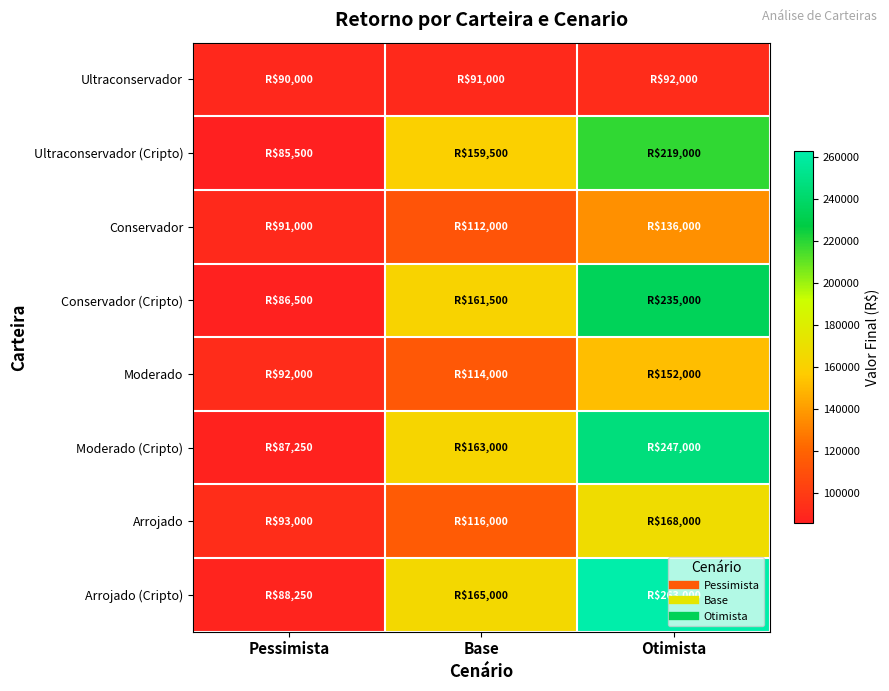

Which series has the largest range (max minus min)?

Arrojado (Cripto)